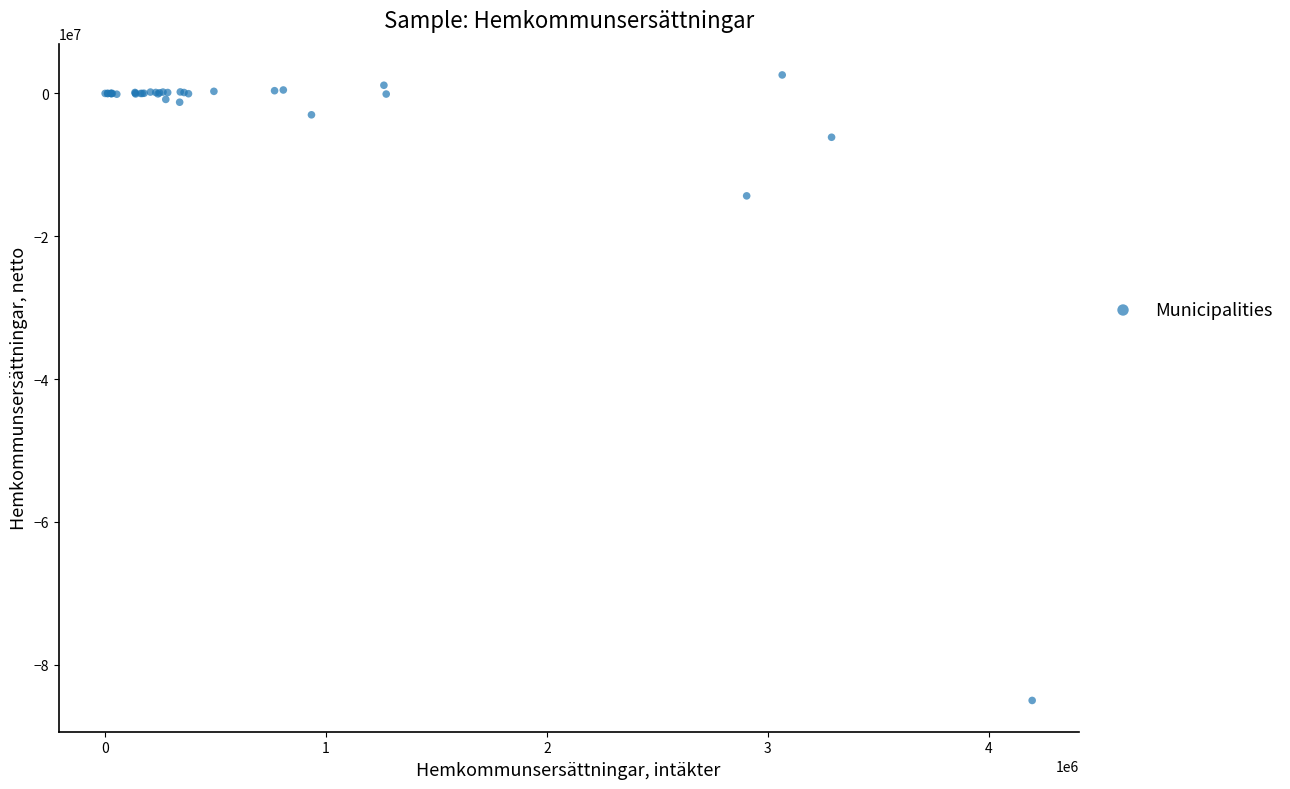

What Y value in the scatter plot is closest to -41212155?

-14351298.4